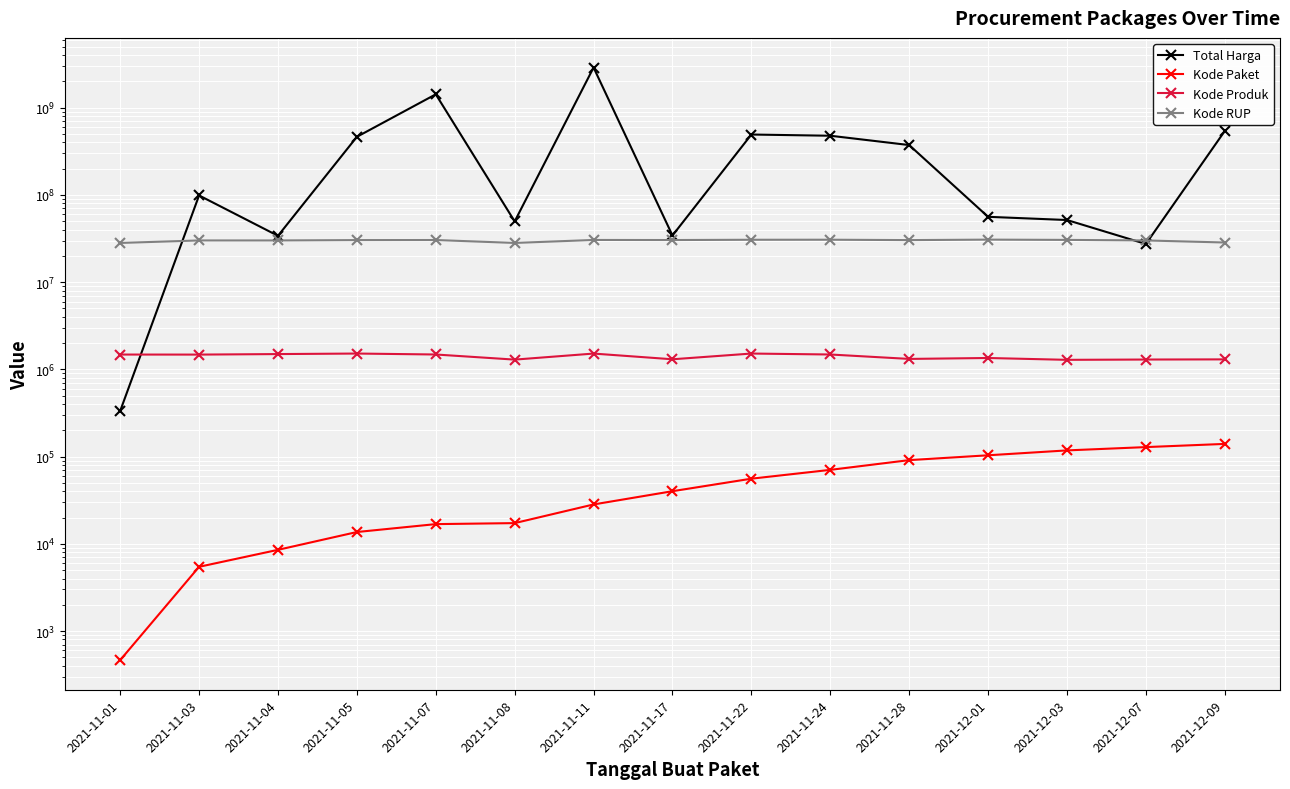

Where is the first local maximum for Kode Produk?

2021-11-05